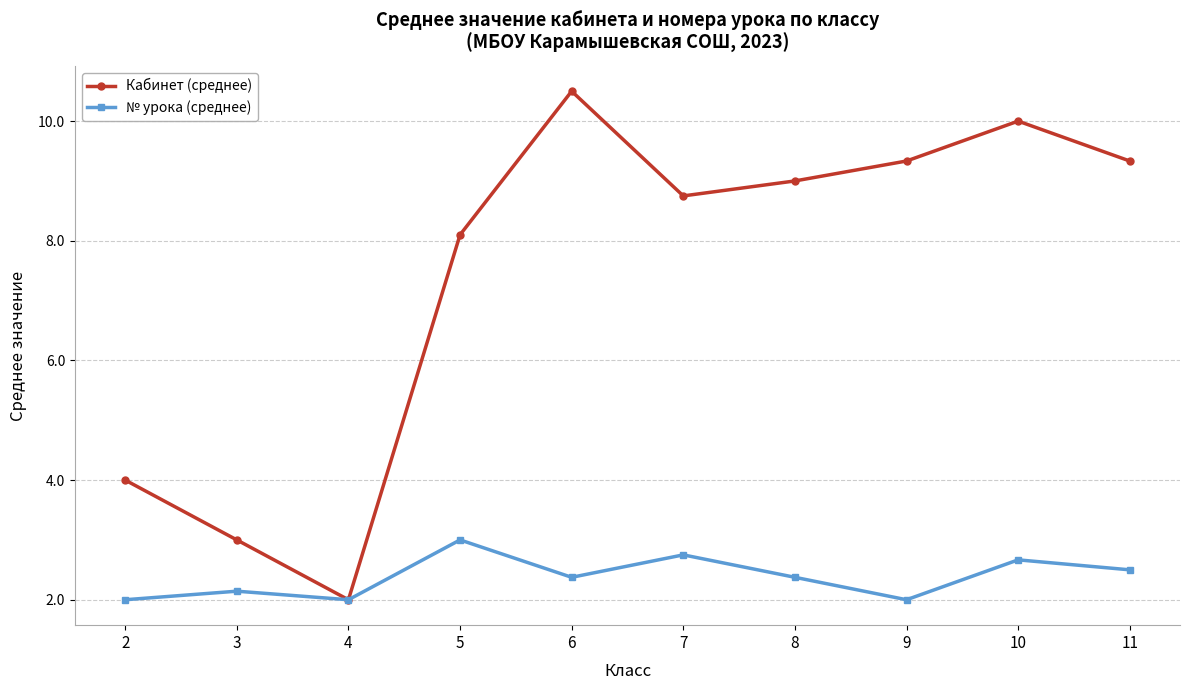

True or false: № урока (среднее) has a value of 3.6 at 10.

False